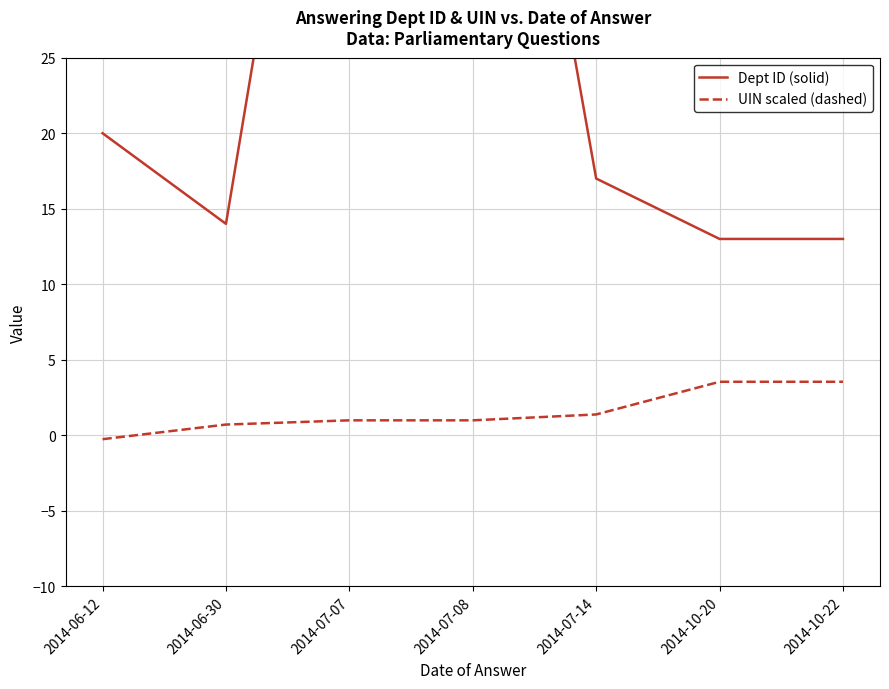

True or false: UIN scaled (dashed) and Dept ID (solid) cross at least once.

False